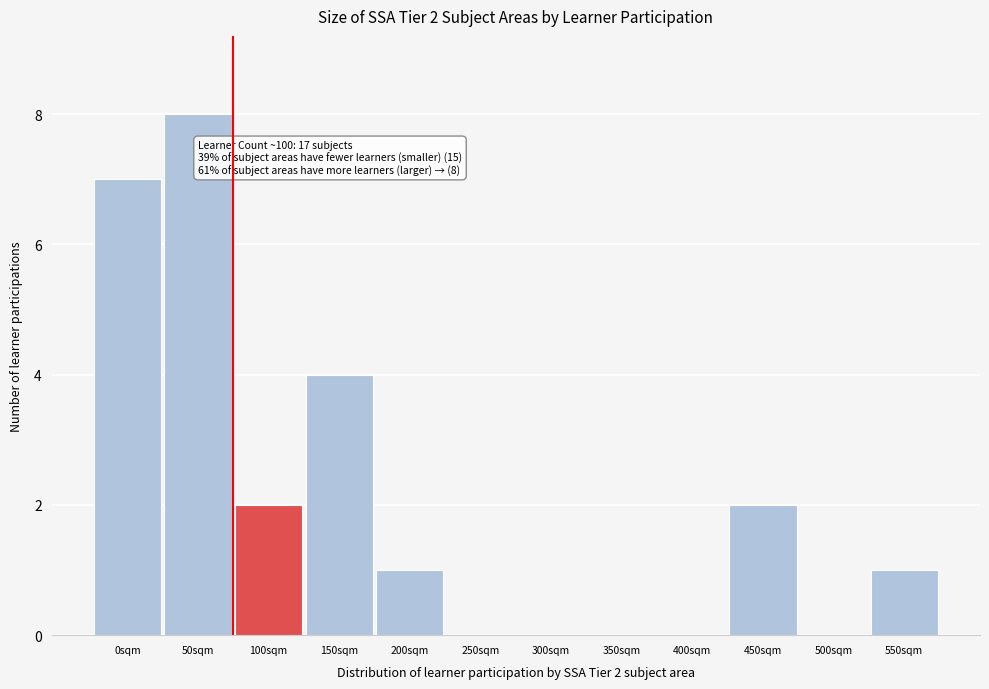

Reading left to right, extract all data points from this chart.

0sqm=7	50sqm=8	100sqm=2	150sqm=4	200sqm=1	250sqm=0	300sqm=0	350sqm=0	400sqm=0	450sqm=2	500sqm=0	550sqm=1